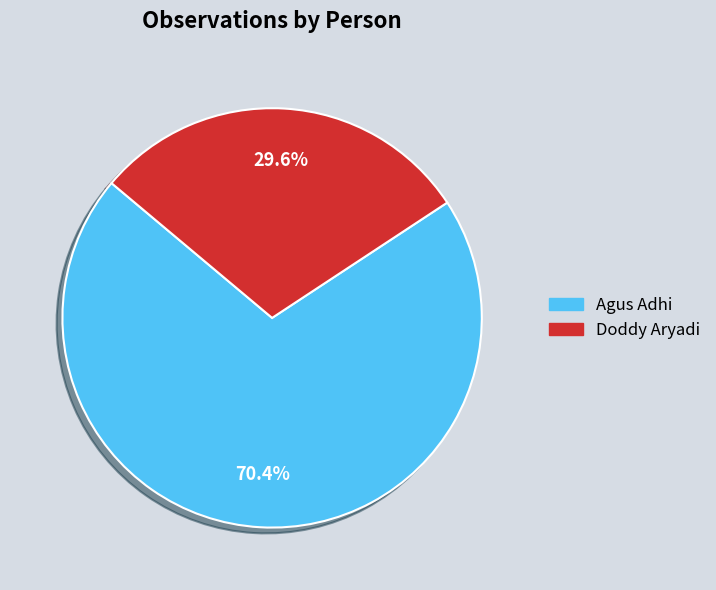

What percentage is the Agus Adhi slice, to the nearest percent?

70%